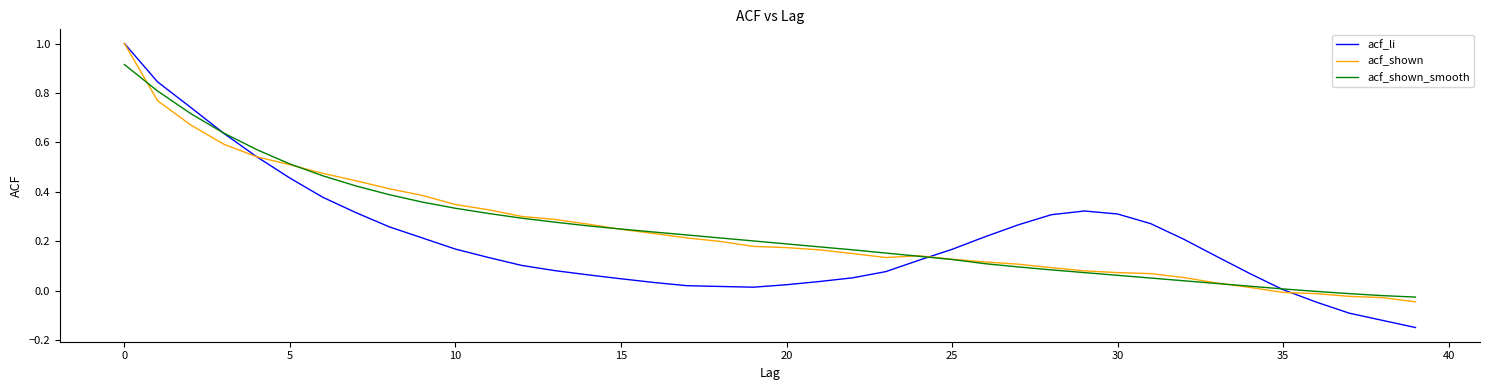

Which series has the largest range (max minus min)?

acf_li